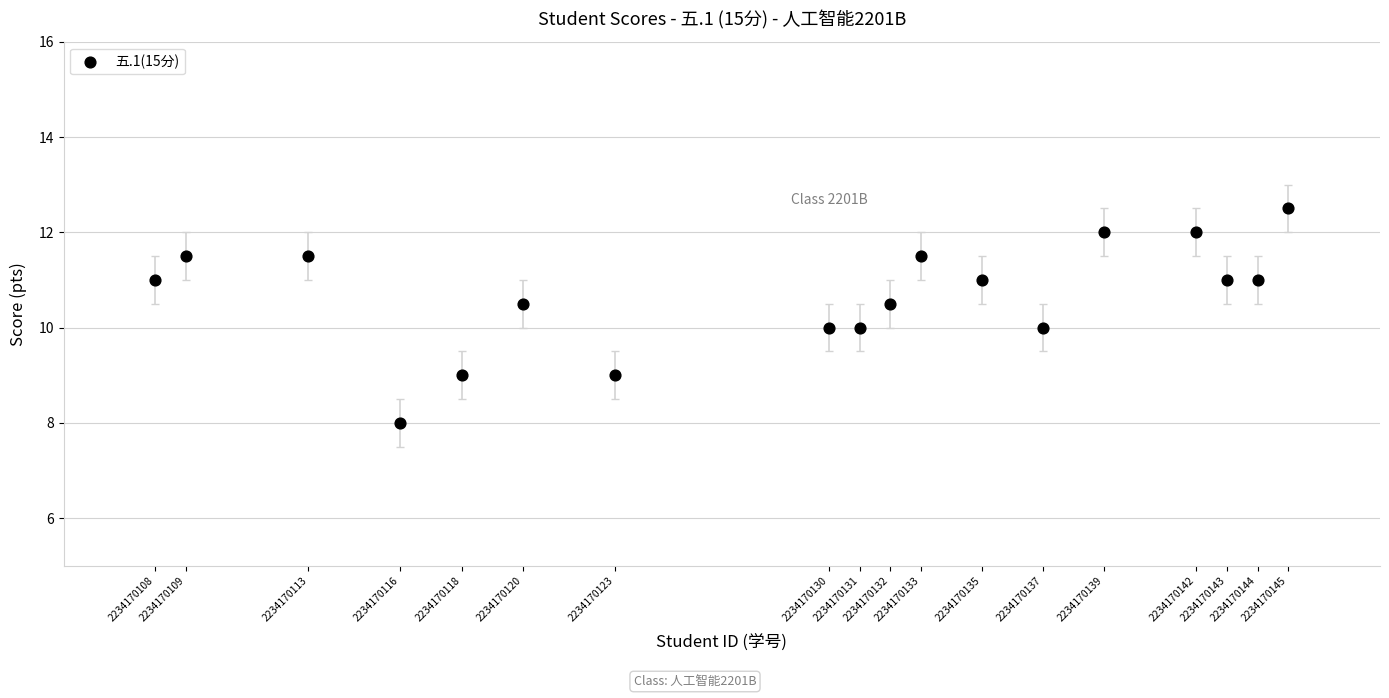

What is the range of X values (max minus min)?

37.0